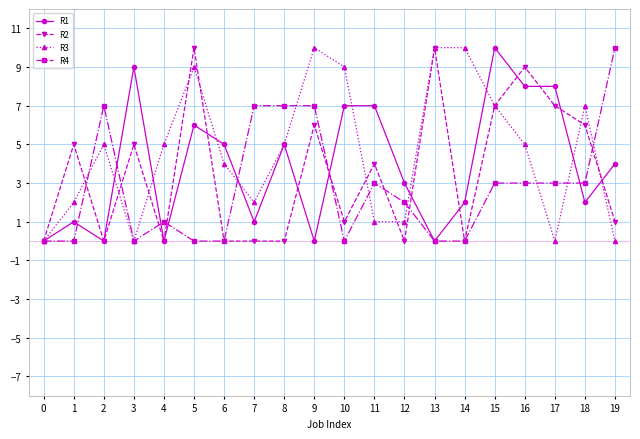

The R3 series shows 5 at 2. True or false?

True